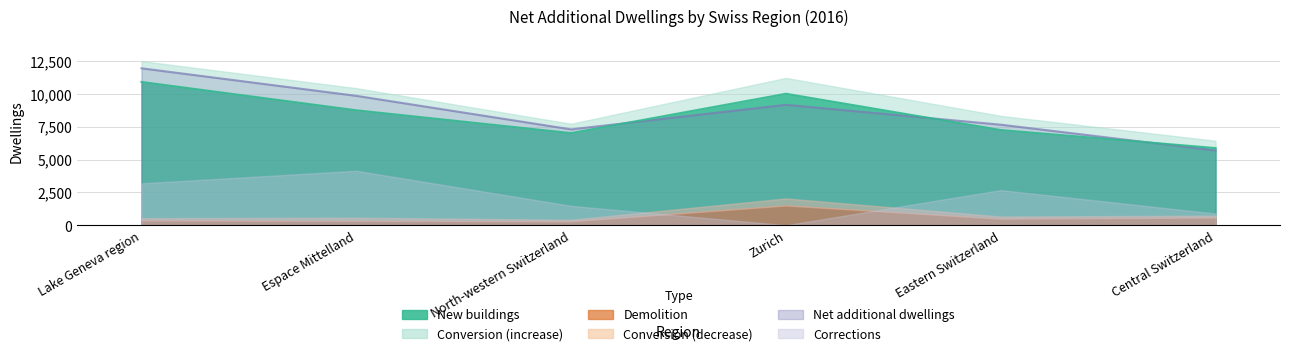

How many interior local peaks does the New buildings series have?

1